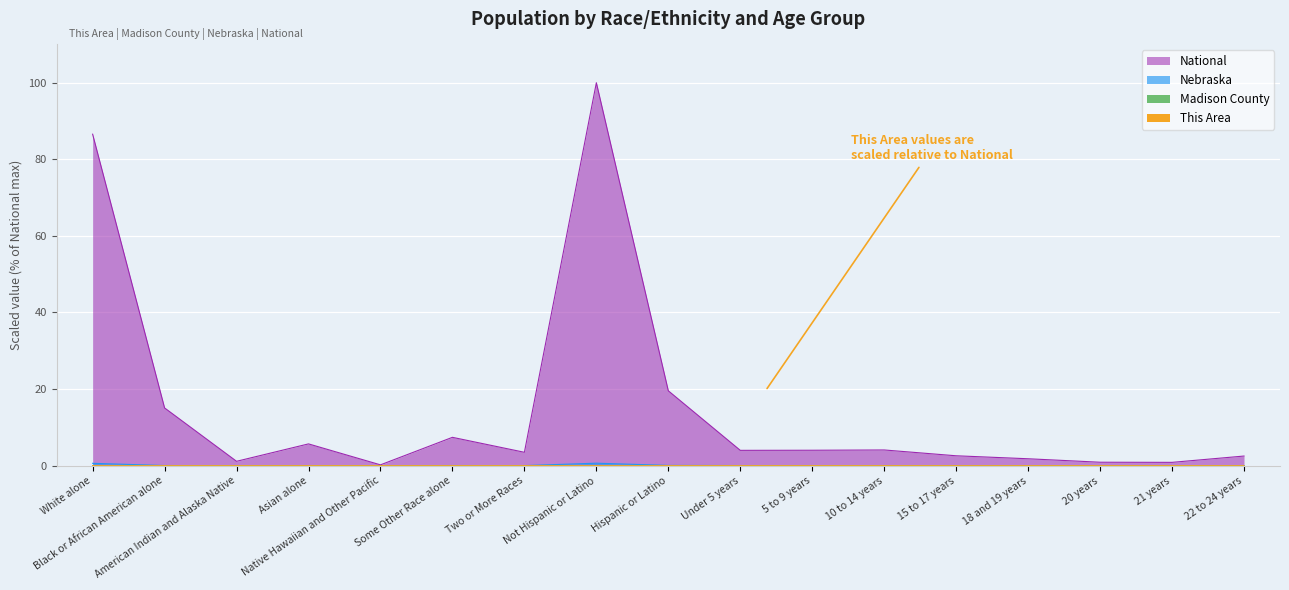

What are all the series names shown in the legend?

This Area, Madison County, Nebraska, National